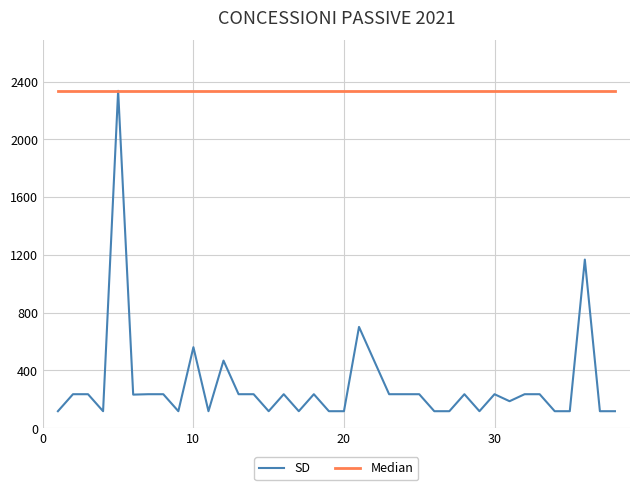

What is the maximum value shown in the chart?

2335.5